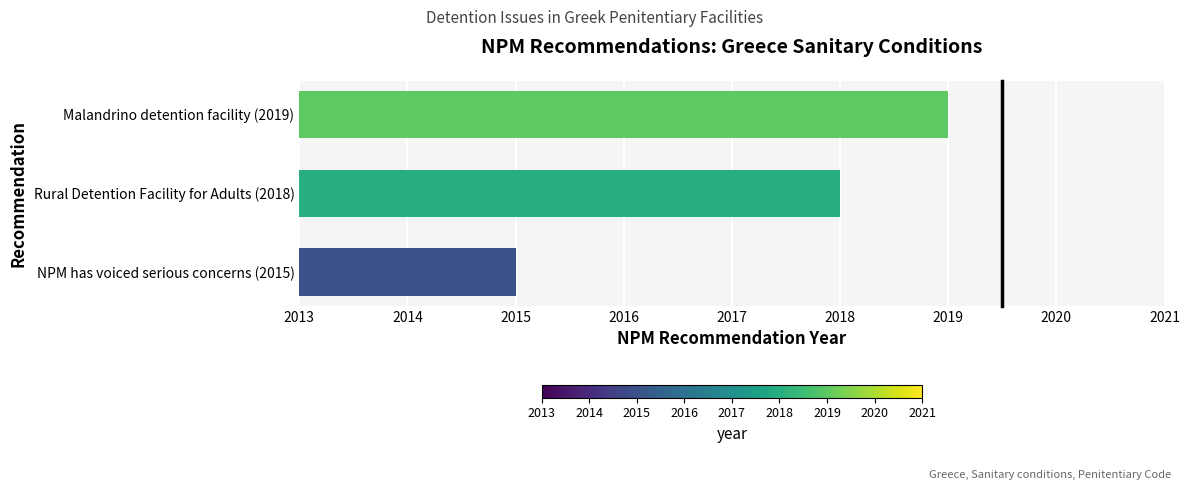

Reading bottom to top, what are all the values shown in this chart?

NPM has voiced serious concerns (2015)=2015	Rural Detention Facility for Adults (2018)=2018	Malandrino detention facility (2019)=2019